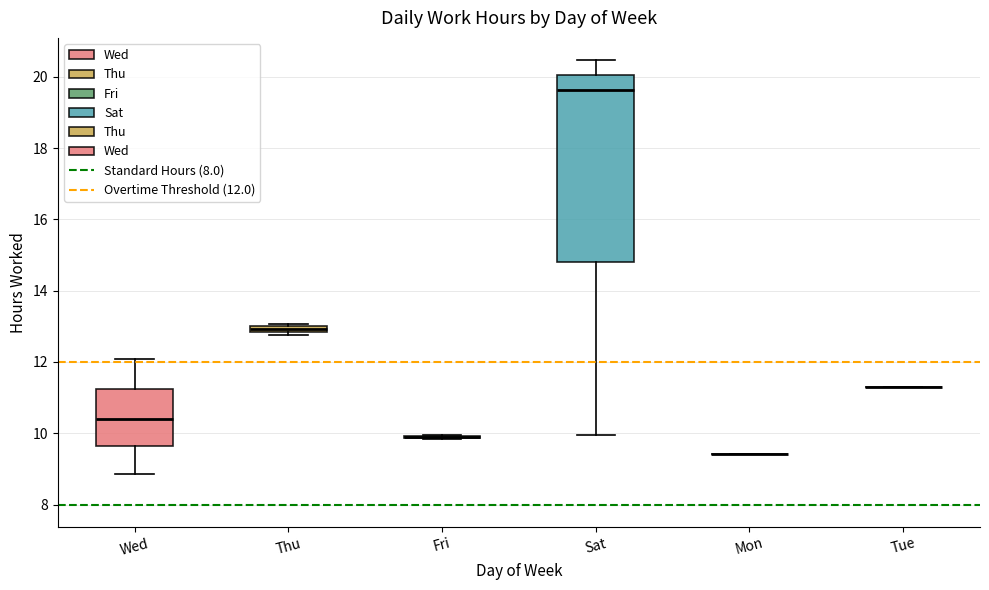

Comparing the boxes themselves (not the whiskers), which one is the tallest?

Sat